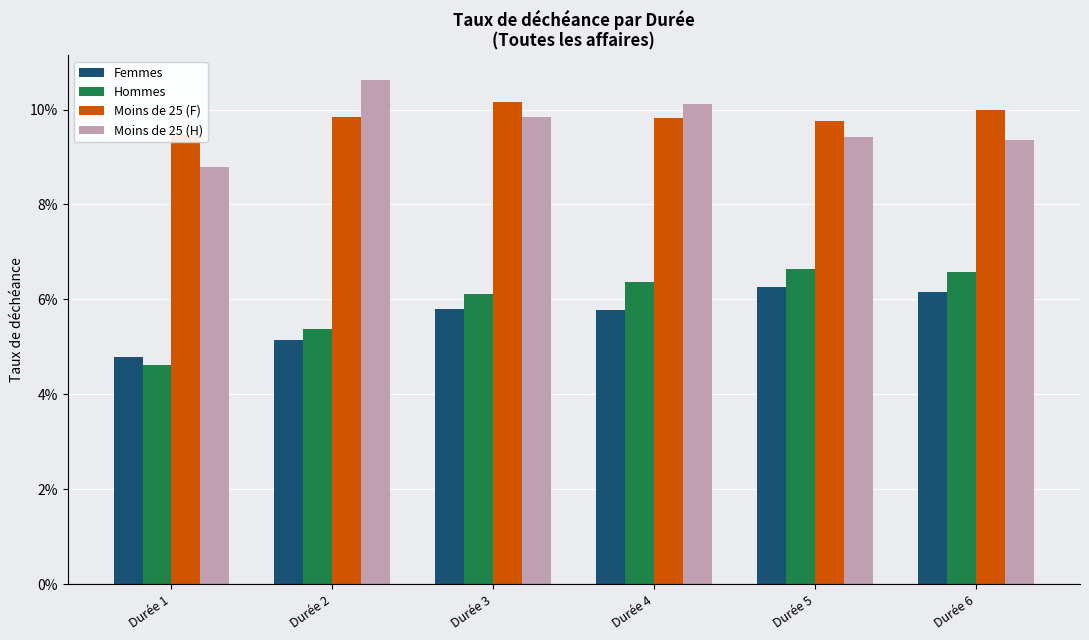

Which label corresponds to the largest value in the chart?

Durée 2